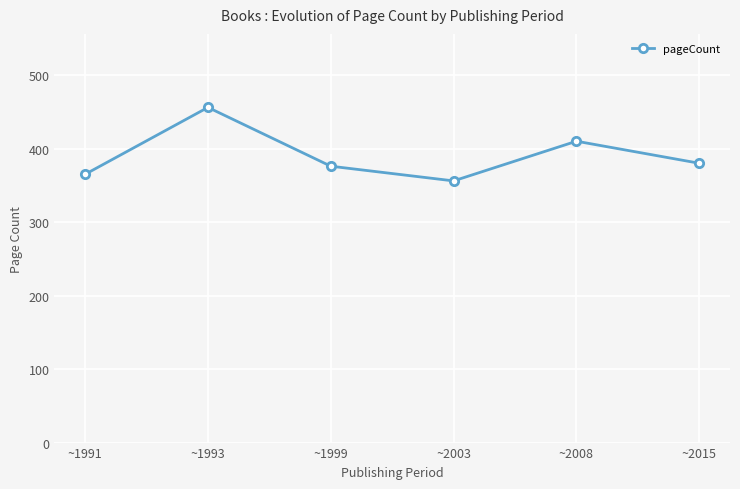

What is the sum of the values at ~1991 and ~2003?

721